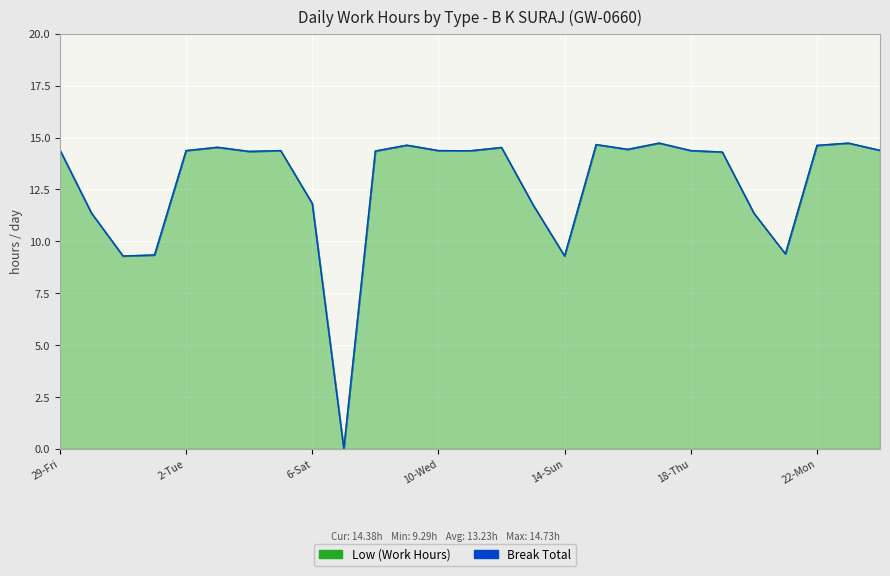

What is the ratio of the value at 2-Tue to the value at 19-Fri?

1.0